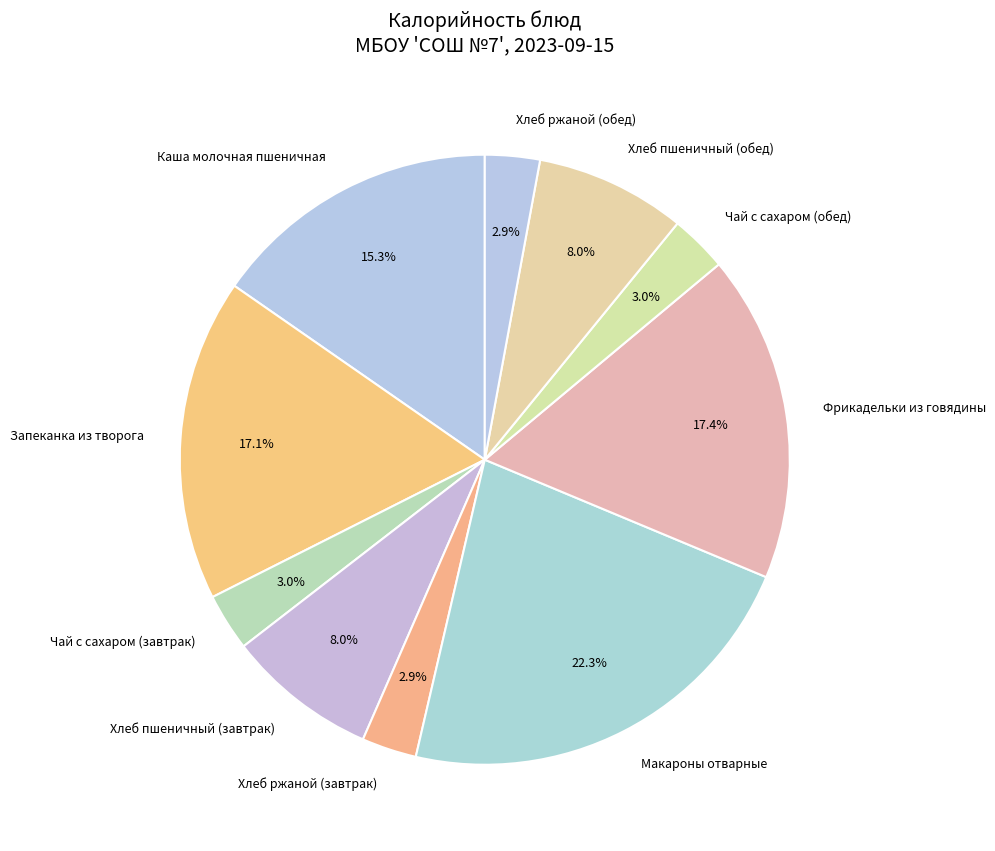

The Каша молочная пшеничная slice represents 15% of the pie. True or false?

True